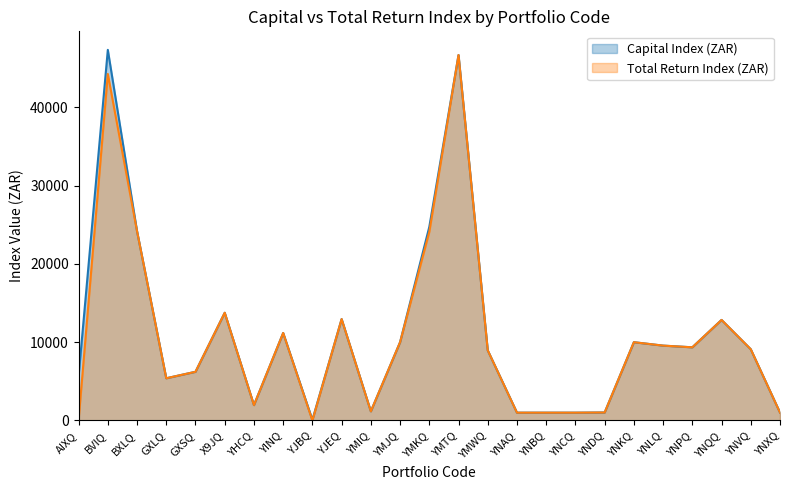

How many data points in Total Return Index (ZAR) are above 9098?

13